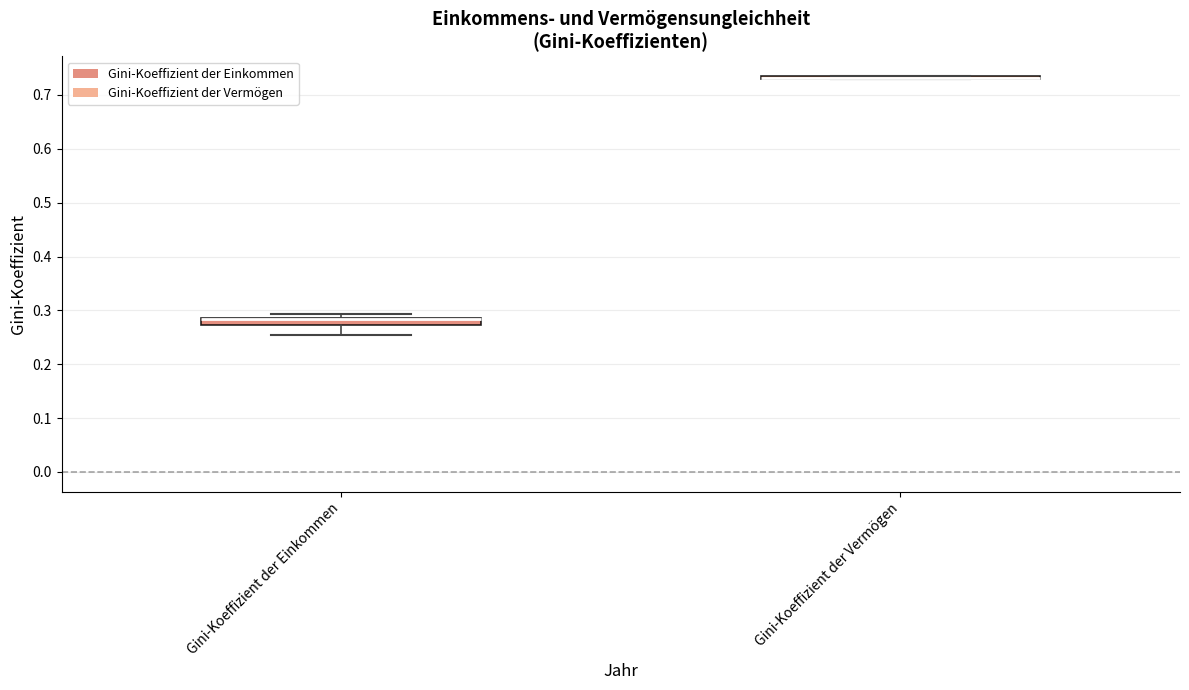

Where does the lower whisker of the box for Gini-Koeffizient der Einkommen end on the y-axis? The values are not printed on the chart, so give them approximately, as read against the axis.

0.26